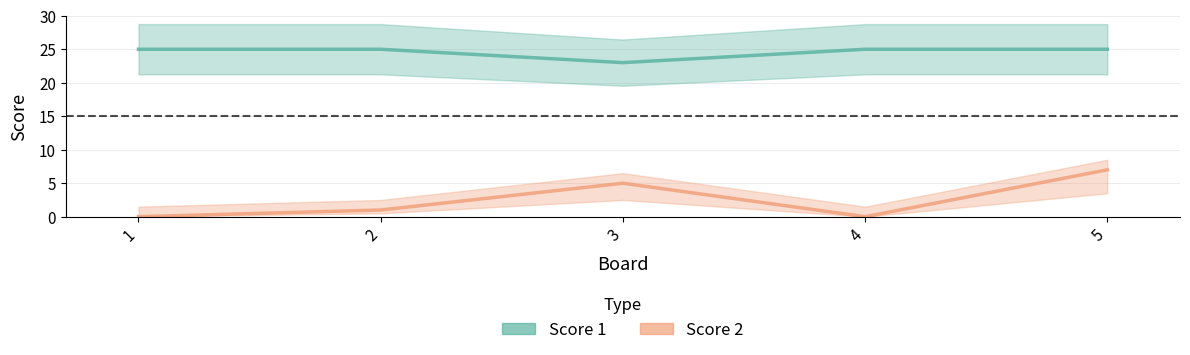

Count the Score 2 values in the range 0 to 5.

4